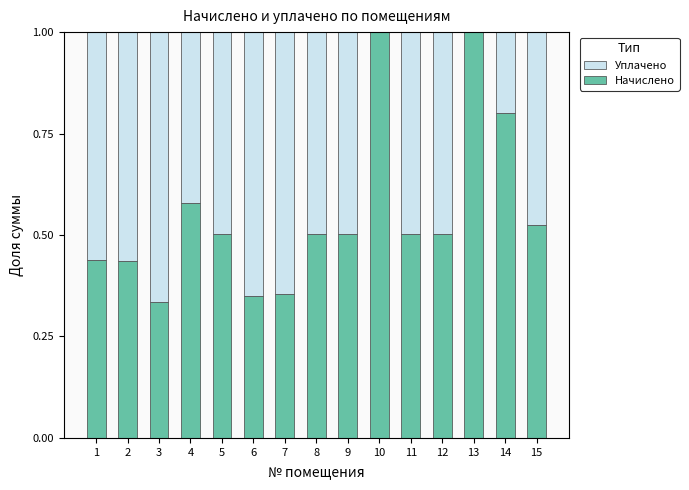

True or false: Начислено has a value of 0.2 at 11.

False